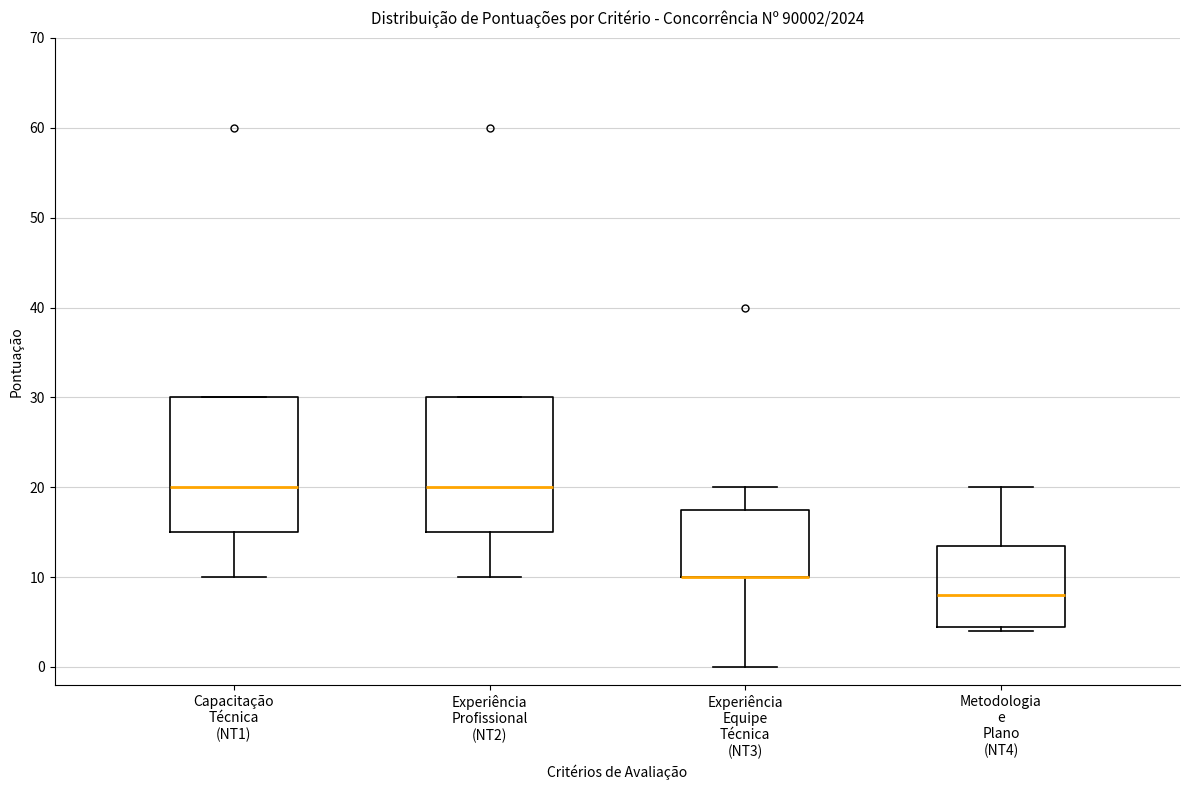

Reading left to right, read every box against the y-axis: the position of its median line, the range the box covers, and the ends of its whiskers. The values are not printed on the chart, so give them approximately, as read against the axis.

Capacitação Técnica (NT1): median 20, box 15 to 30, whiskers 10 to 30
Experiência Profissional (NT2): median 20, box 15 to 30, whiskers 10 to 30
Experiência Equipe Técnica (NT3): median 10 (drawn on the box's lower edge), box 10 to 18, whiskers 0 to 20
Metodologia e Plano (NT4): median 8, box 5 to 14, whiskers 4 to 20